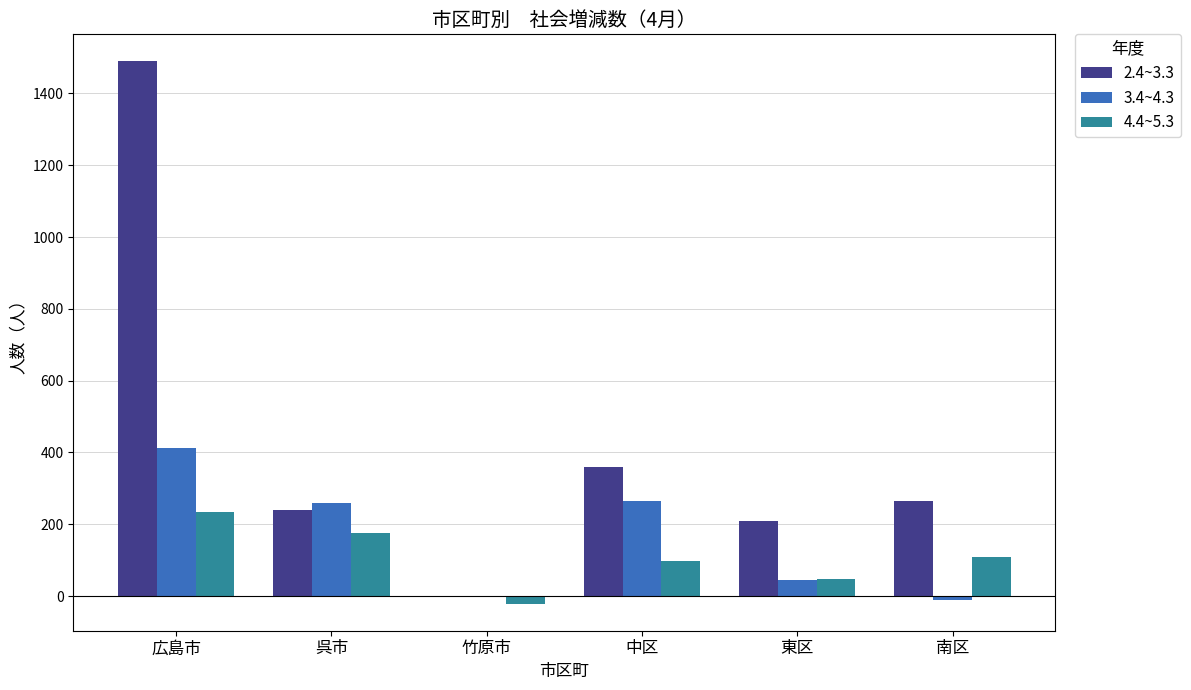

Between 中区 and 東区, which series saw the biggest shift?

3.4~4.3